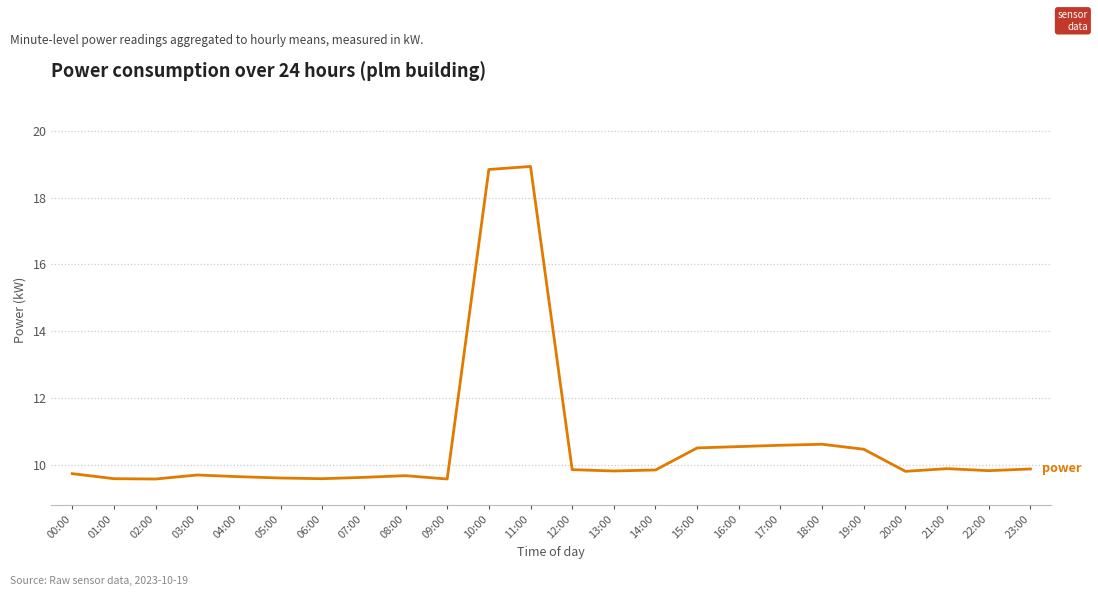

What is the average value?

10.7